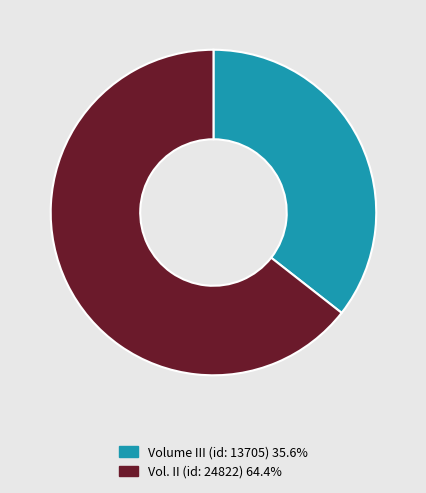

Approximately how many times larger is the value at Vol. II (id: 24822) compared to Volume III (id: 13705)?

1.8